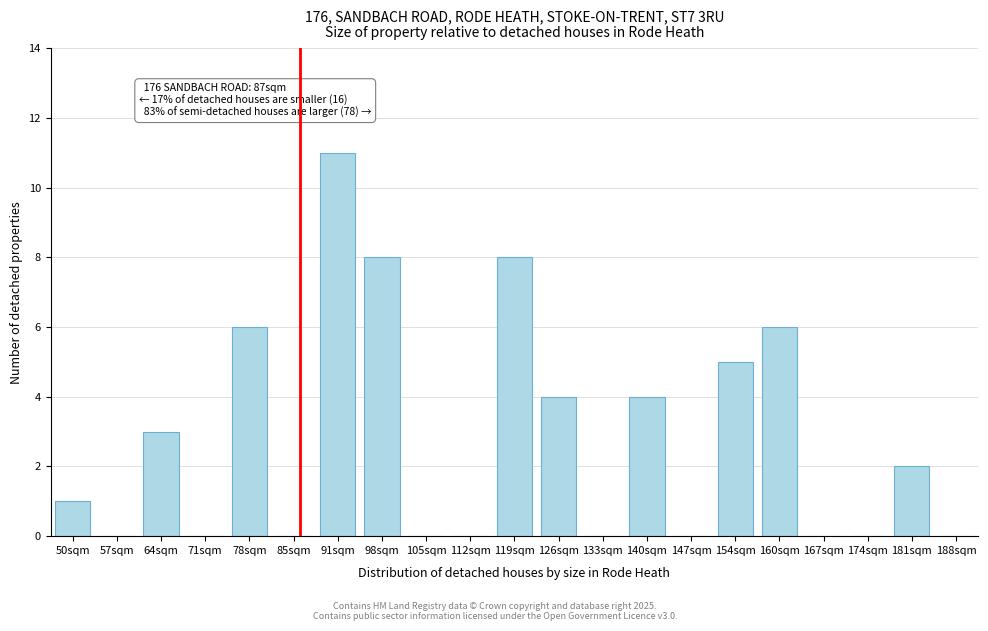

Reading left to right, transcribe all the data shown in this chart.

50sqm=1	57sqm=0	64sqm=3	71sqm=0	78sqm=6	85sqm=0	91sqm=11	98sqm=8	105sqm=0	112sqm=0	119sqm=8	126sqm=4	133sqm=0	140sqm=4	147sqm=0	154sqm=5	160sqm=6	167sqm=0	174sqm=0	181sqm=2	188sqm=0